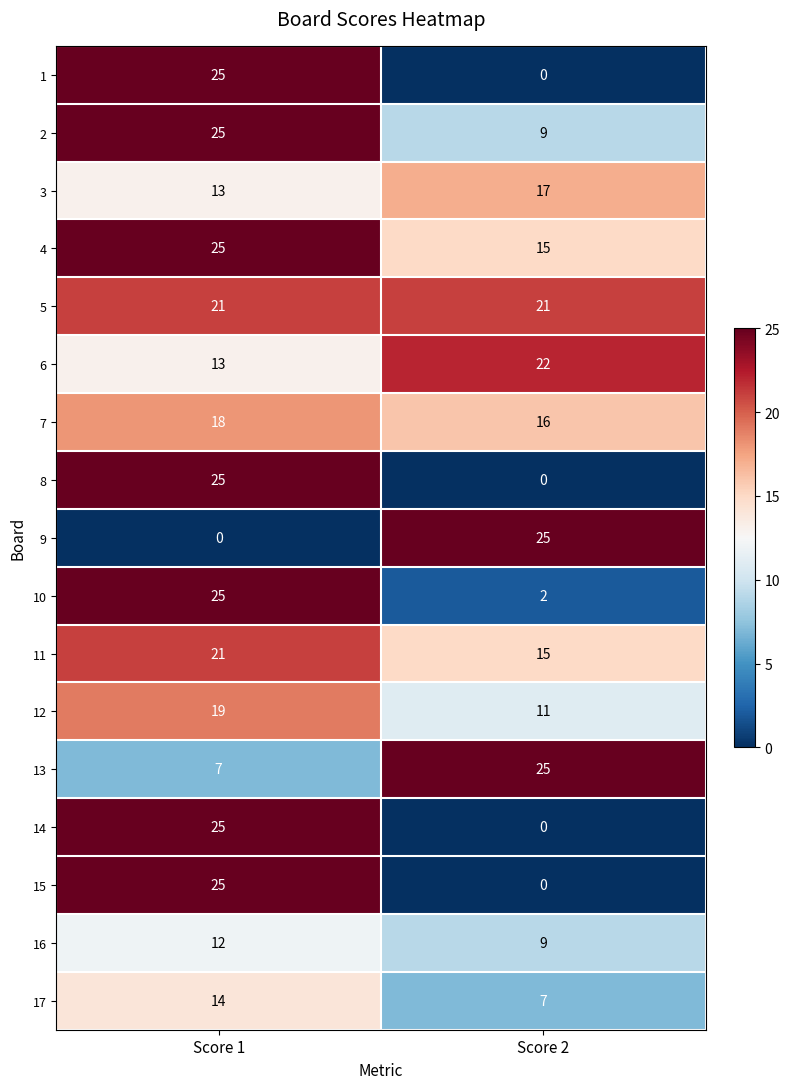

At which category is the sum across all series the highest?

Score 1